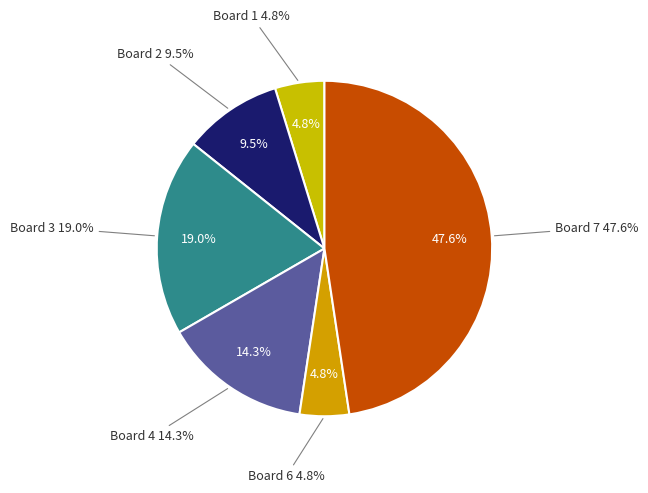

What is the total percentage of 2 and 3?

28.6%